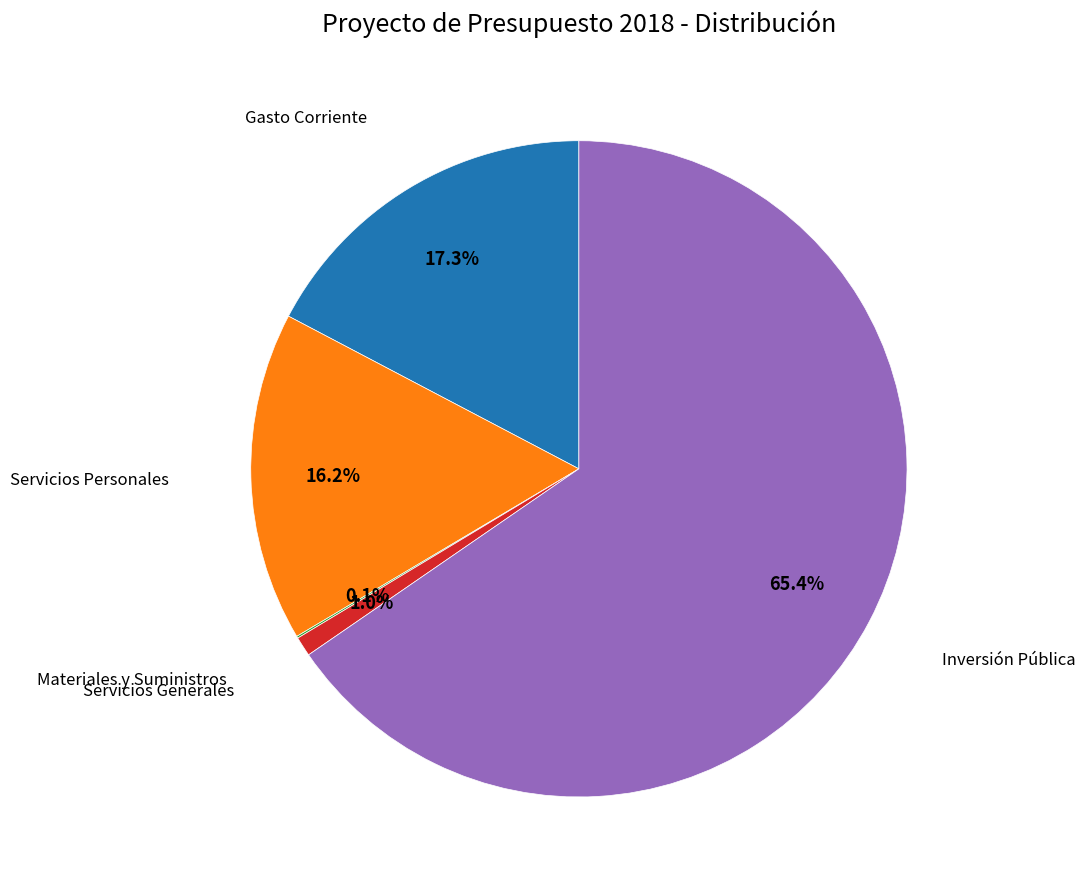

Is there any slice that represents more than half of the pie?

Yes